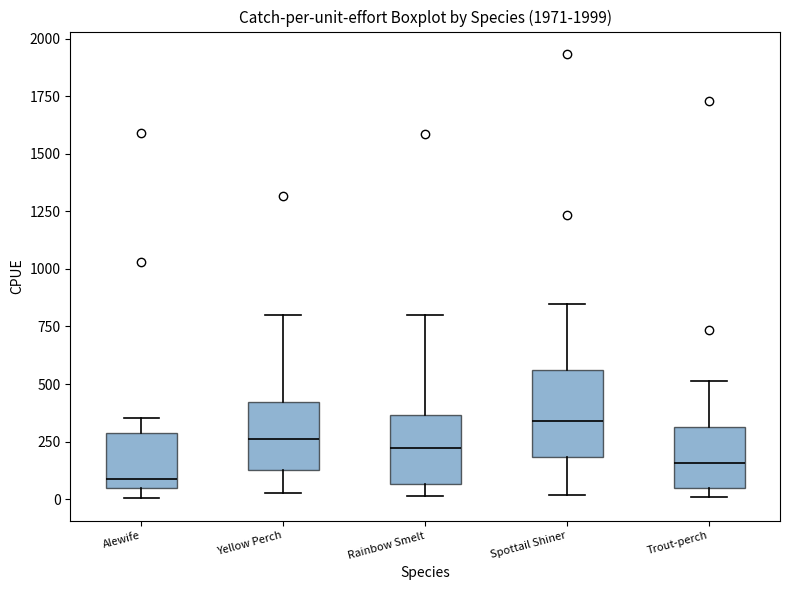

Reading left to right, read every box against the y-axis: the position of its median line, the range the box covers, and the ends of its whiskers. The values are not printed on the chart, so give them approximately, as read against the axis.

Alewife: median 100, box 50 to 300, whiskers 0 to 350
Yellow Perch: median 250, box 100 to 400, whiskers 0 to 800
Rainbow Smelt: median 200, box 50 to 350, whiskers 0 to 800
Spottail Shiner: median 350, box 200 to 550, whiskers 0 to 850
Trout-perch: median 150, box 50 to 300, whiskers 0 to 500